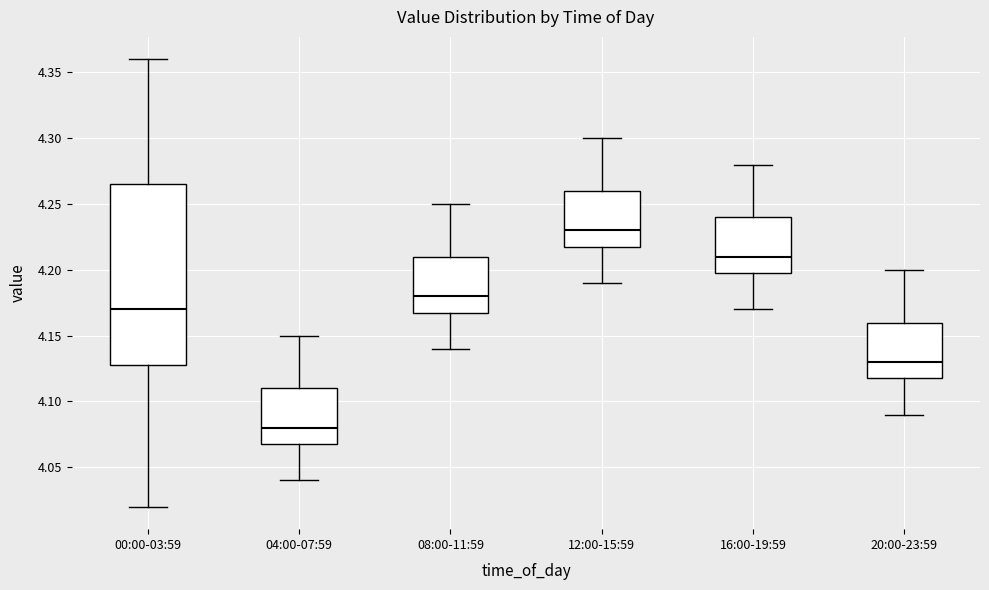

Reading left to right, transcribe this box plot: for each box, give where its median line is, the range the box spans, and where its two whiskers end, as read against the y-axis. The values are not printed on the chart, so give them approximately, as read against the axis.

00:00-03:59: median 4.170, box 4.130 to 4.265, whiskers 4.020 to 4.360
04:00-07:59: median 4.080, box 4.070 to 4.110, whiskers 4.040 to 4.150
08:00-11:59: median 4.180, box 4.170 to 4.210, whiskers 4.140 to 4.250
12:00-15:59: median 4.230, box 4.220 to 4.260, whiskers 4.190 to 4.300
16:00-19:59: median 4.210, box 4.200 to 4.240, whiskers 4.170 to 4.280
20:00-23:59: median 4.130, box 4.120 to 4.160, whiskers 4.090 to 4.200